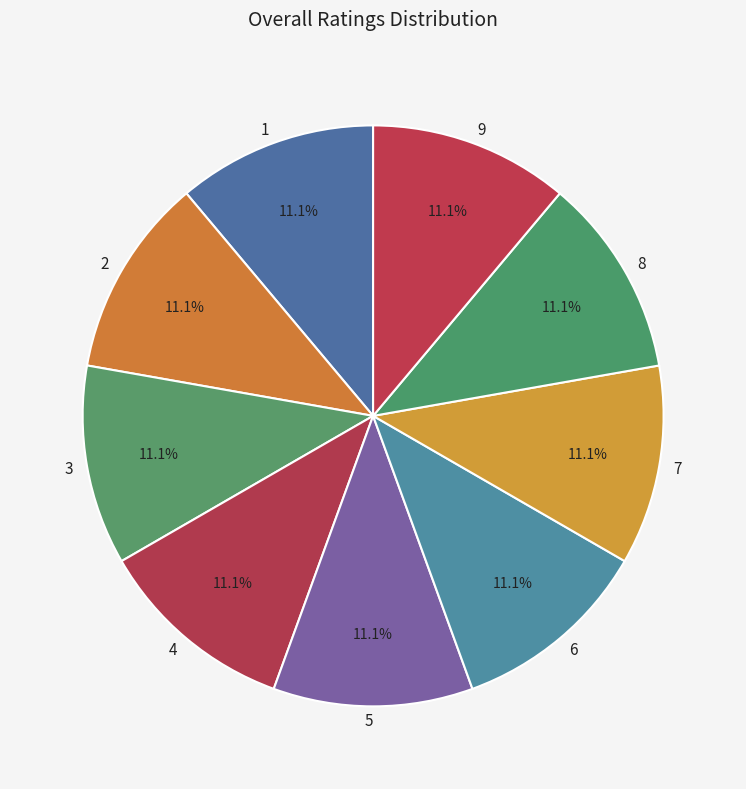

Approximately how many times larger is the value at 6 compared to 3?

1.0